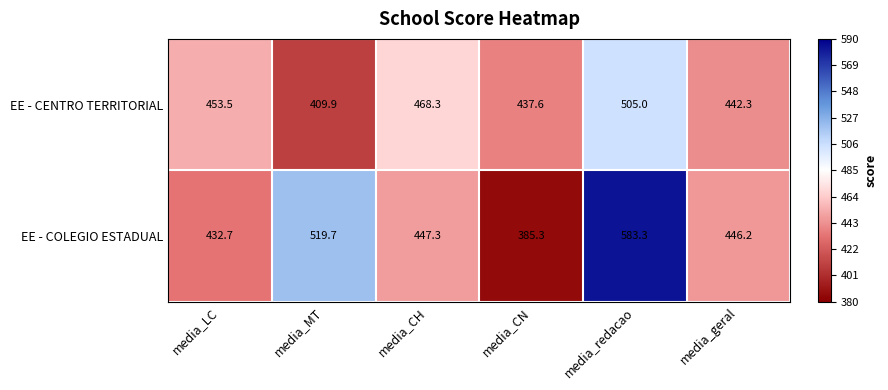

The EE - COLEGIO ESTADUAL series shows 446.2 at media_geral. True or false?

True